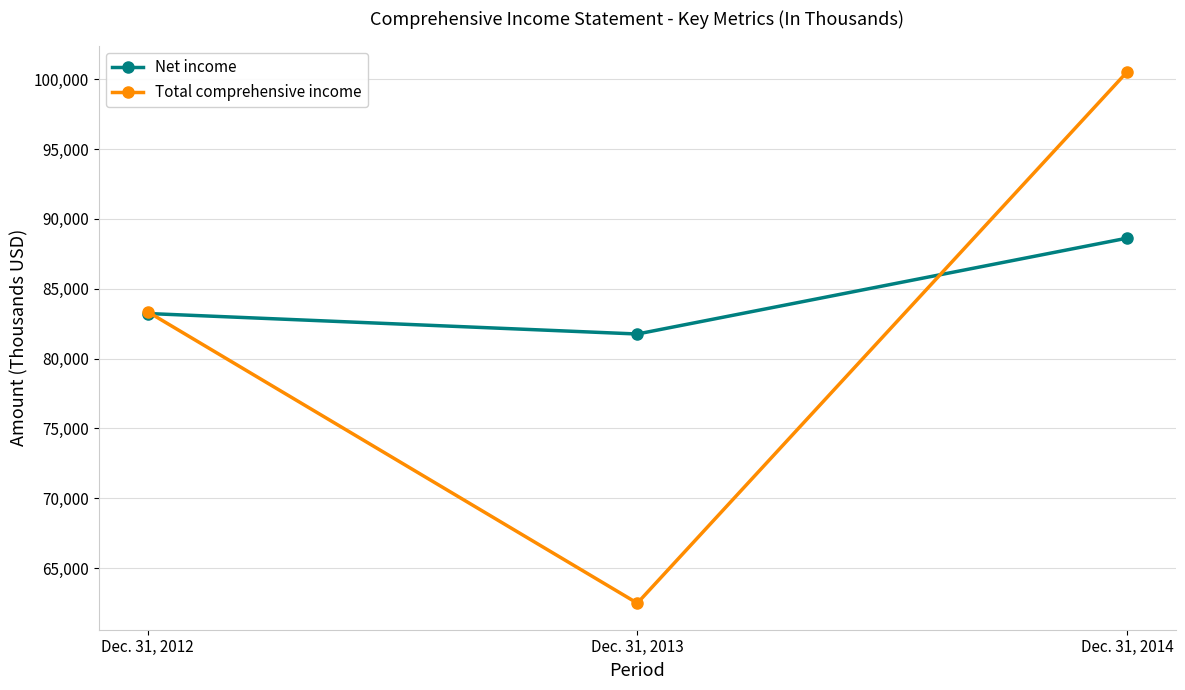

At which category does the chart reach its peak across all series?

Dec. 31, 2014